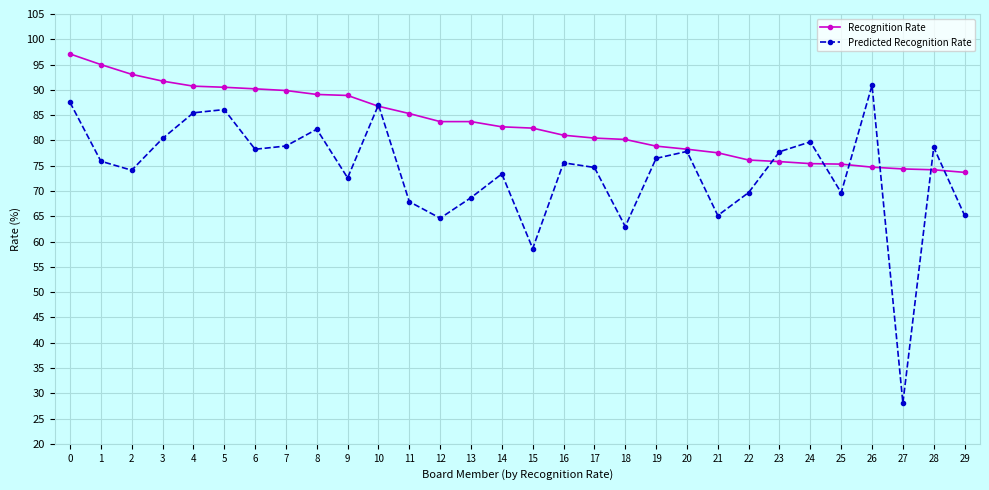

Between 12 and 16, which series saw the biggest shift?

Predicted Recognition Rate